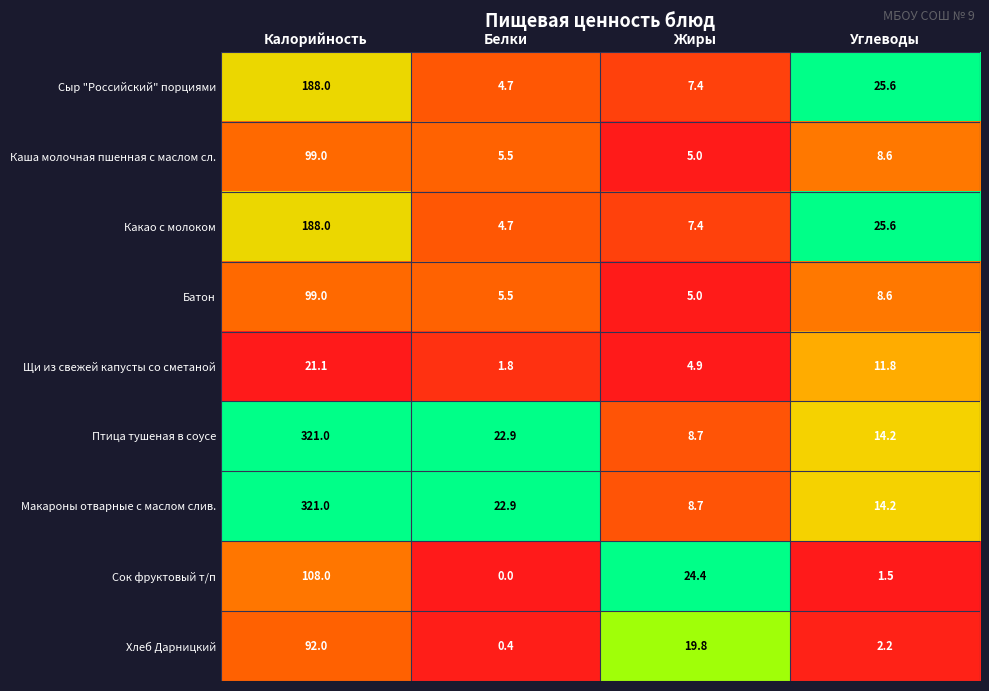

List the labels in order of Сок фруктовый т/п value, largest first.

Калорийность, Жиры, Углеводы, Белки